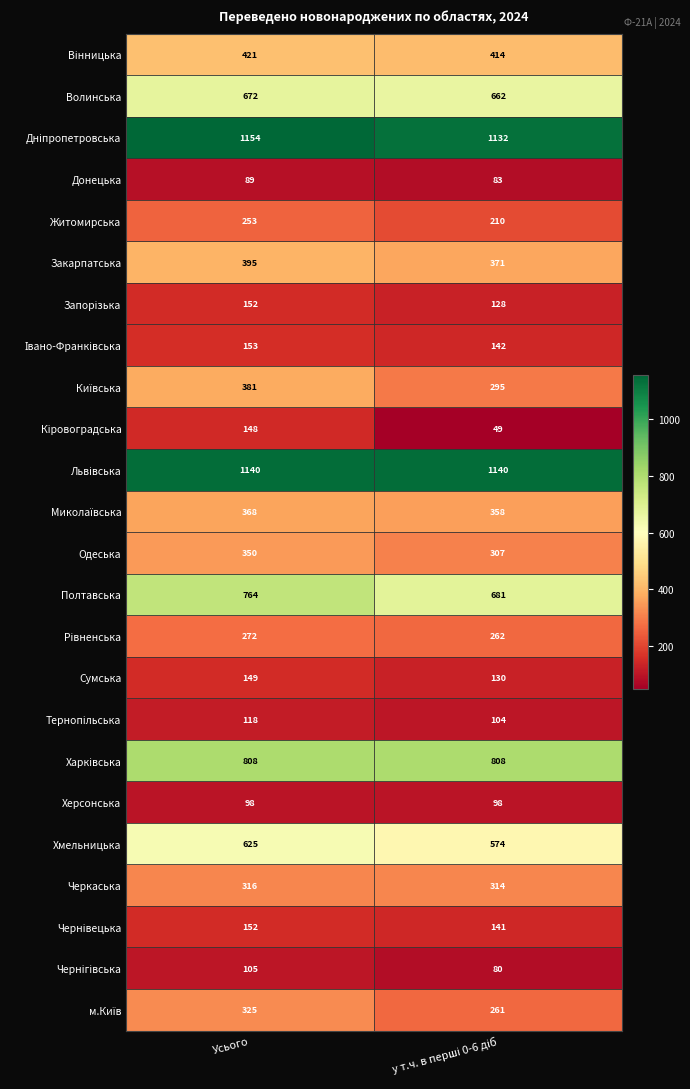

Which label corresponds to the largest value in the chart?

Усього